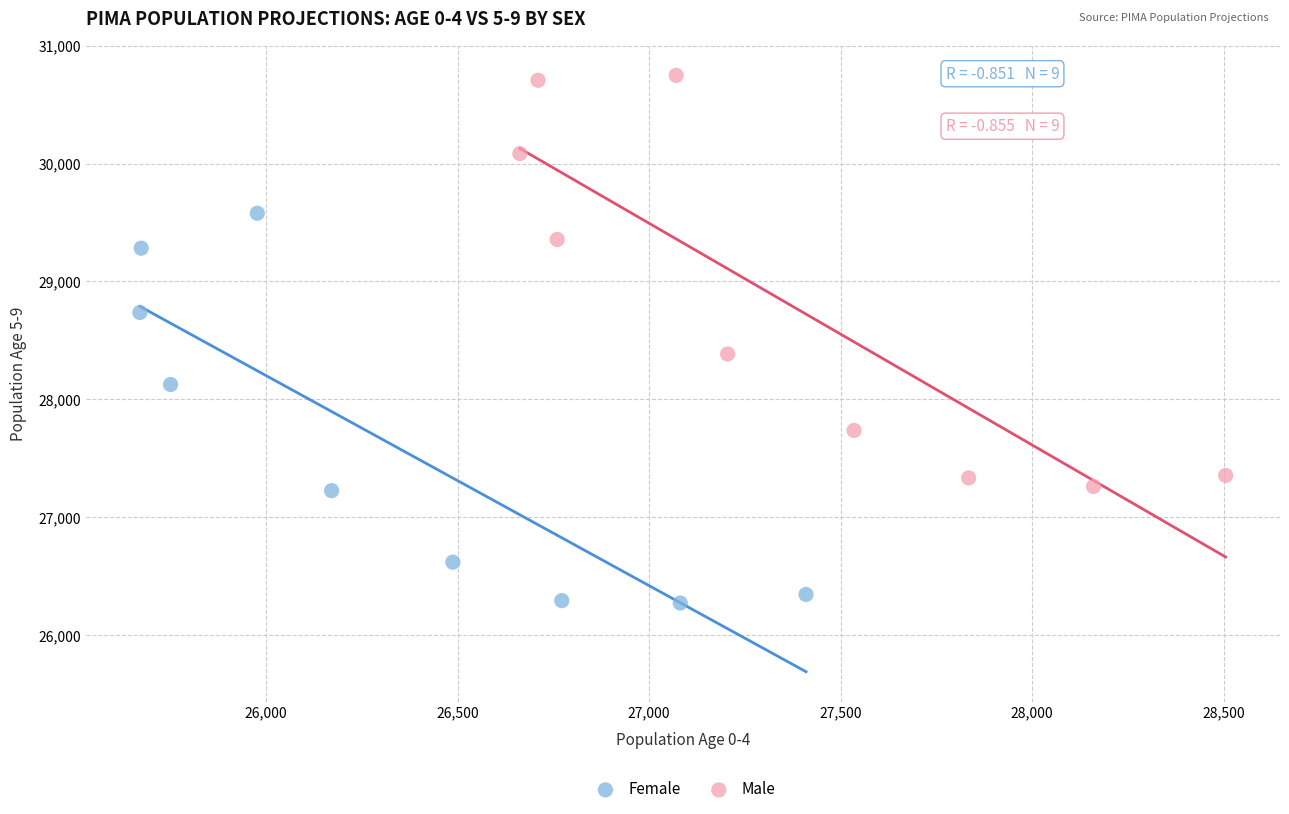

Which series has the widest spread of Y values?

Male